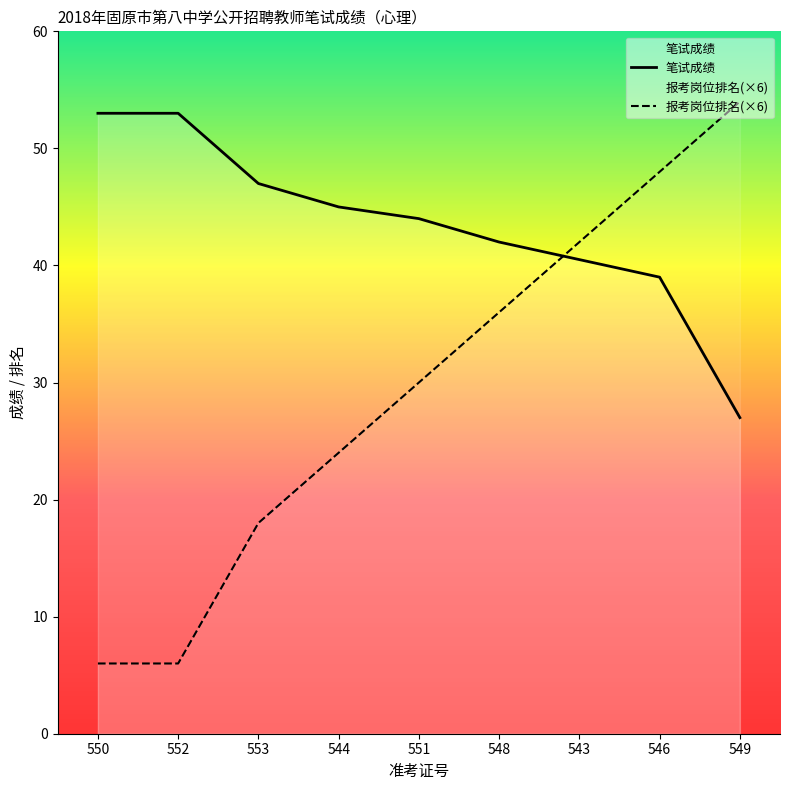

At how many categories does at least one series exceed 6?

9